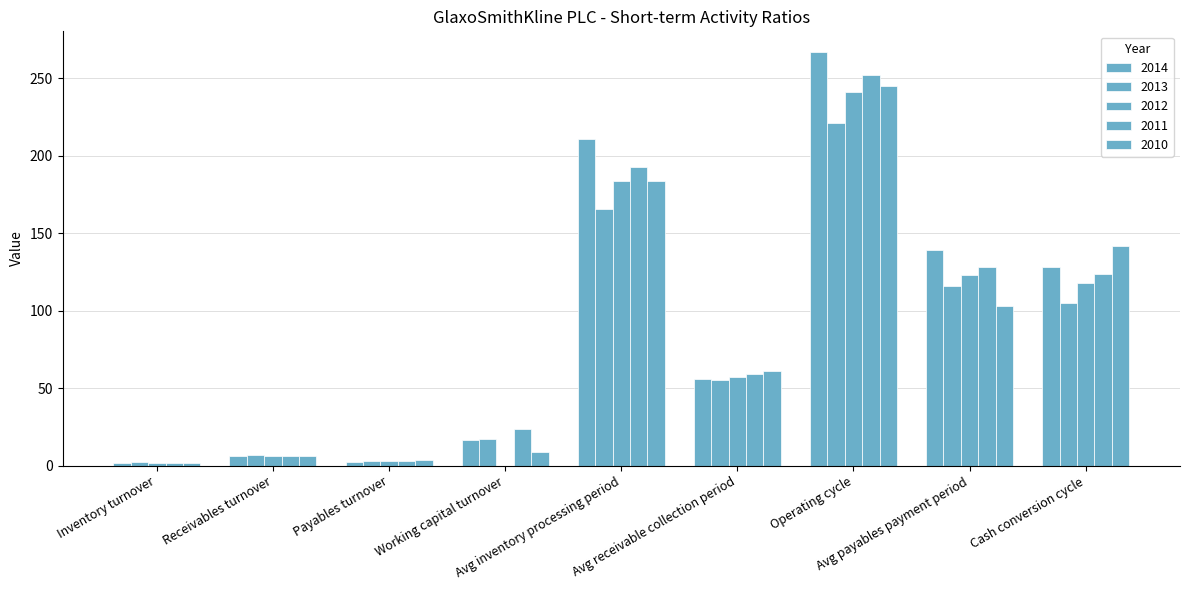

Which series changed the most between Receivables turnover and Cash conversion cycle?

2010